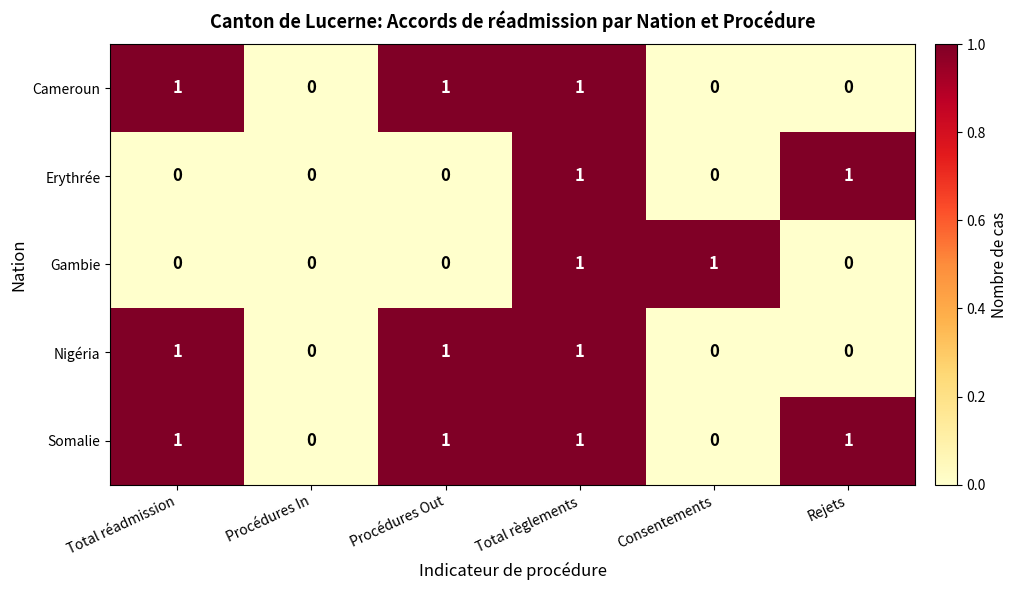

Reading left to right, list all the values displayed in this chart.

Cameroun: 1	0	1	1	0	0
Erythrée: 0	0	0	1	0	1
Gambie: 0	0	0	1	1	0
Nigéria: 1	0	1	1	0	0
Somalie: 1	0	1	1	0	1